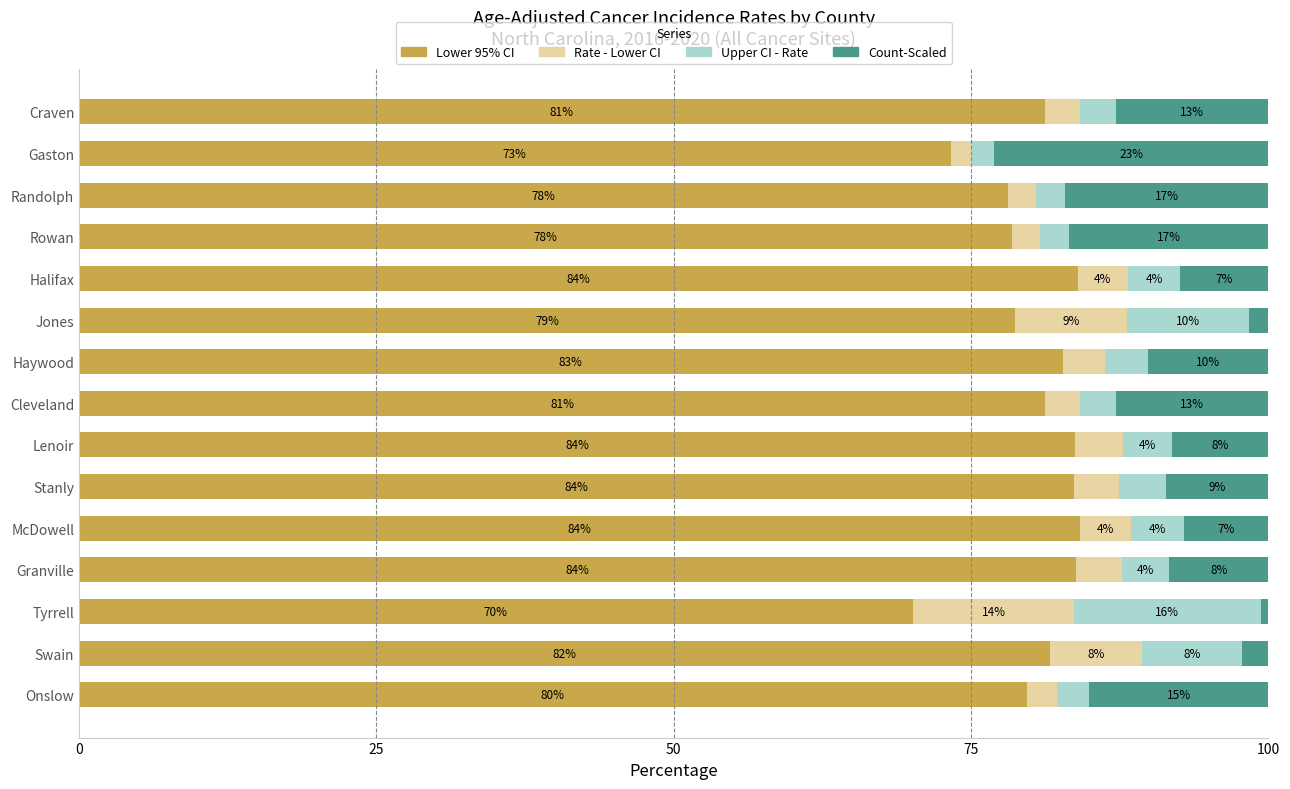

What is the sum of the Lower 95% CI values at Lenoir and Gaston?

157.0